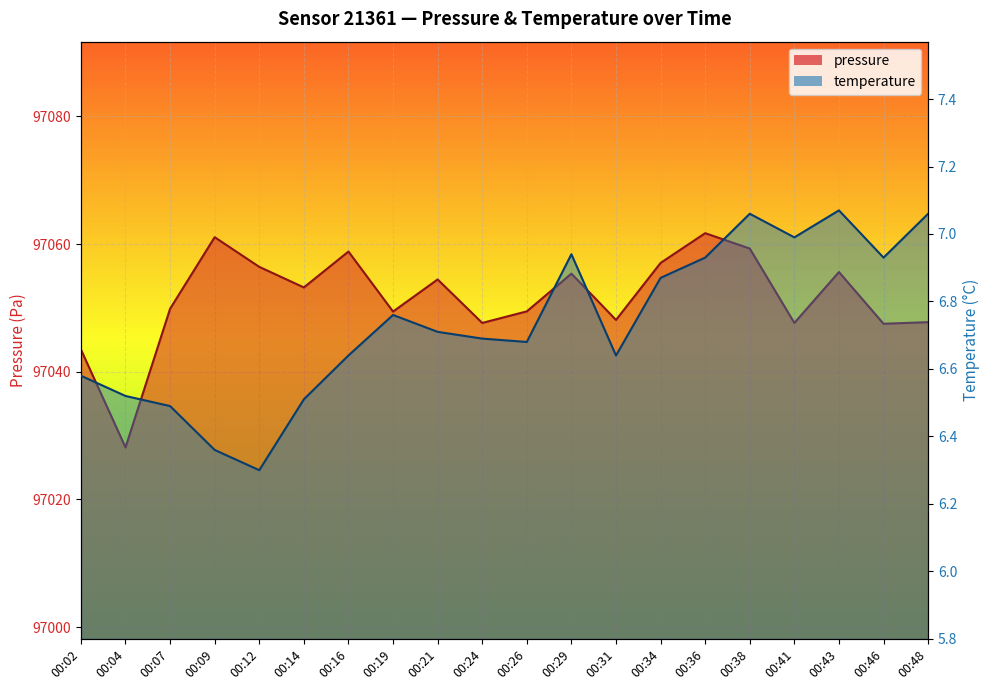

Rank the series by their maximum value, from highest to lowest.

pressure, temperature